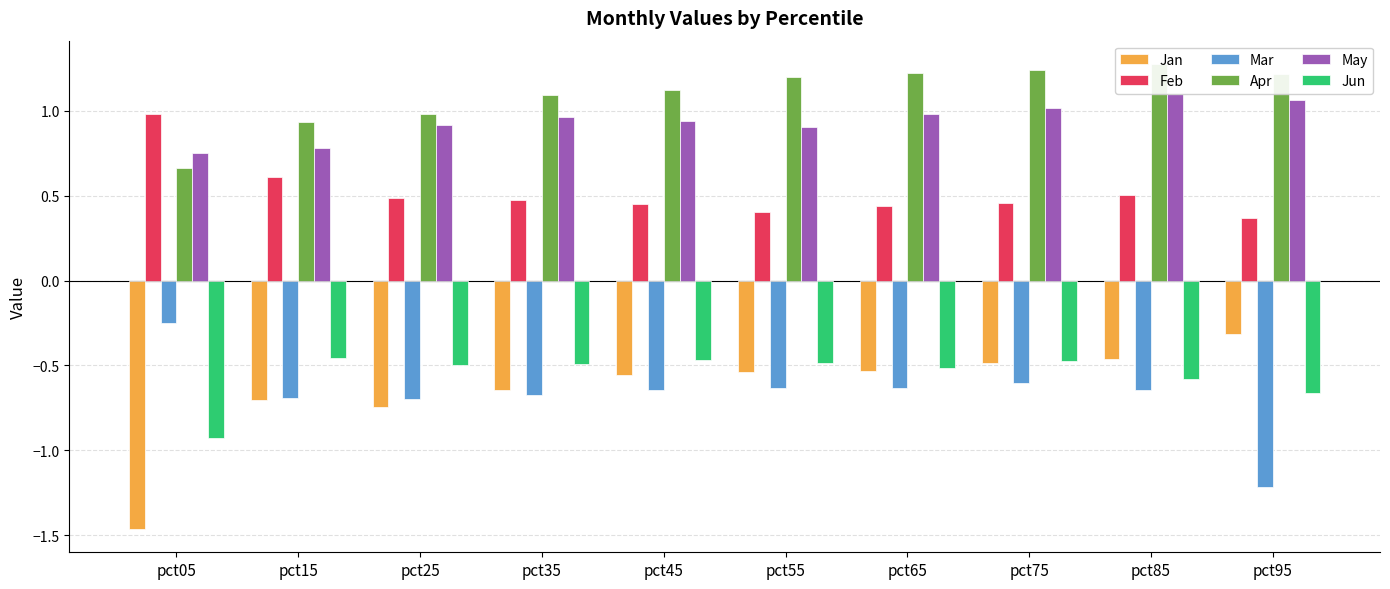

Is the value of May at pct45 greater than the value of Apr at pct15?

Yes